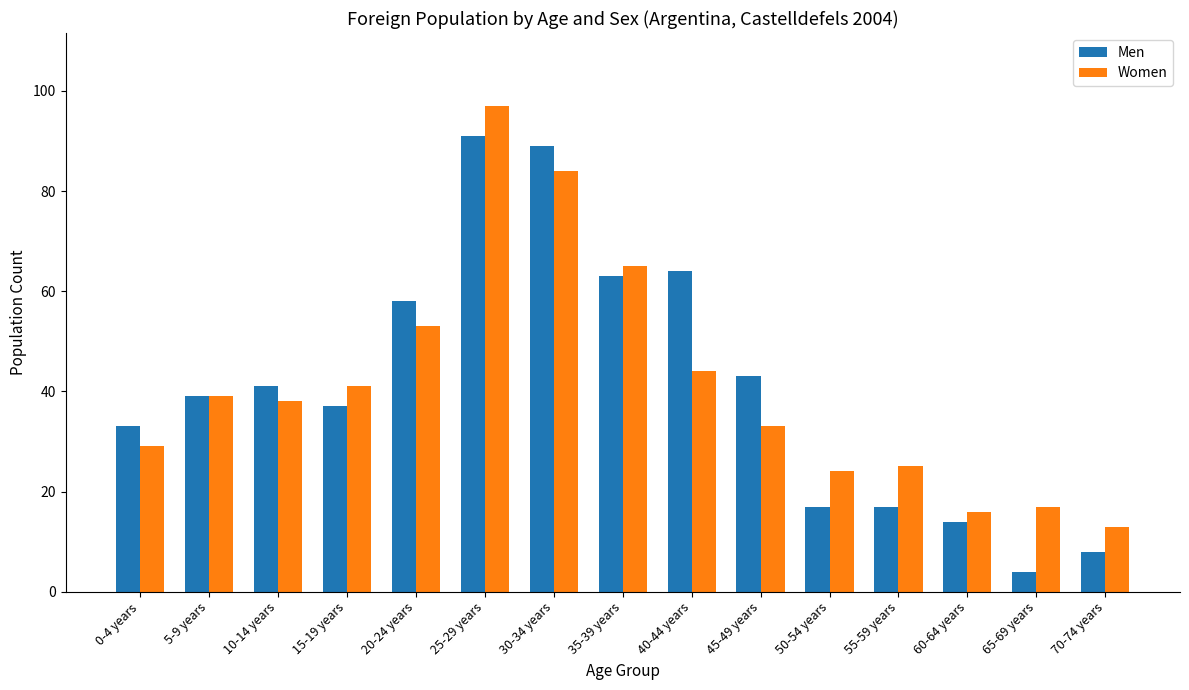

The value of Women at 55-59 years is 25. True or false?

True